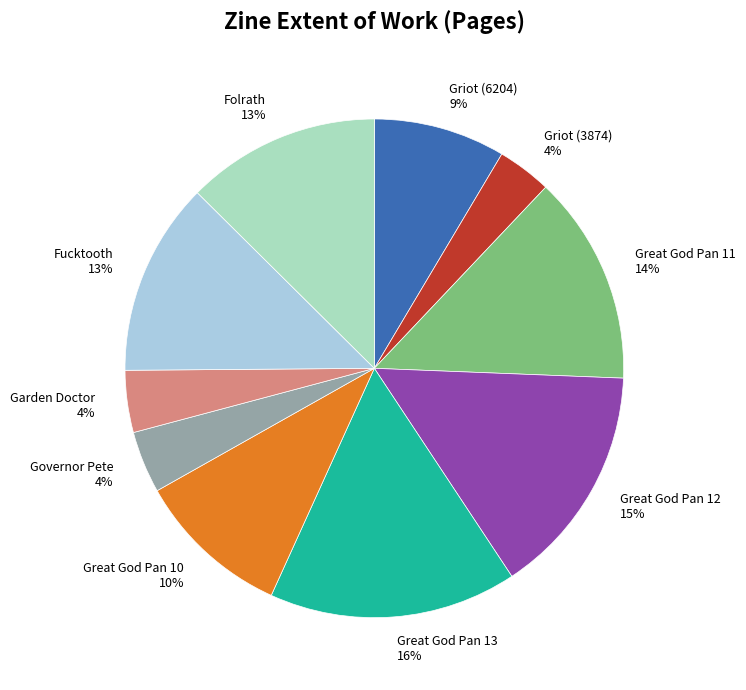

Which has a higher value, Garden Doctor or Great God Pan 13?

Great God Pan 13